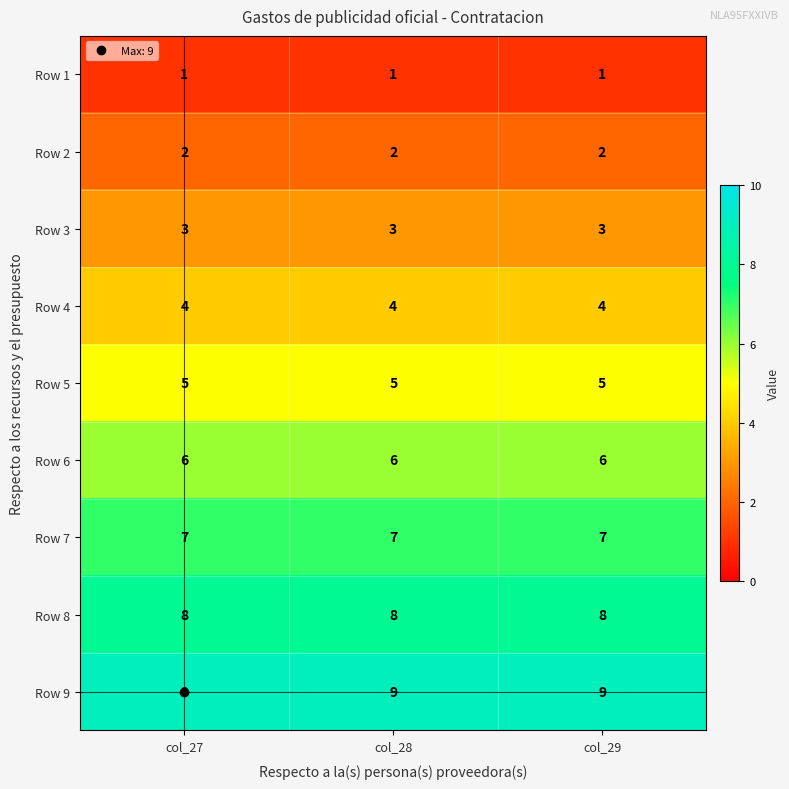

Which series has the largest total across all categories?

Row 9